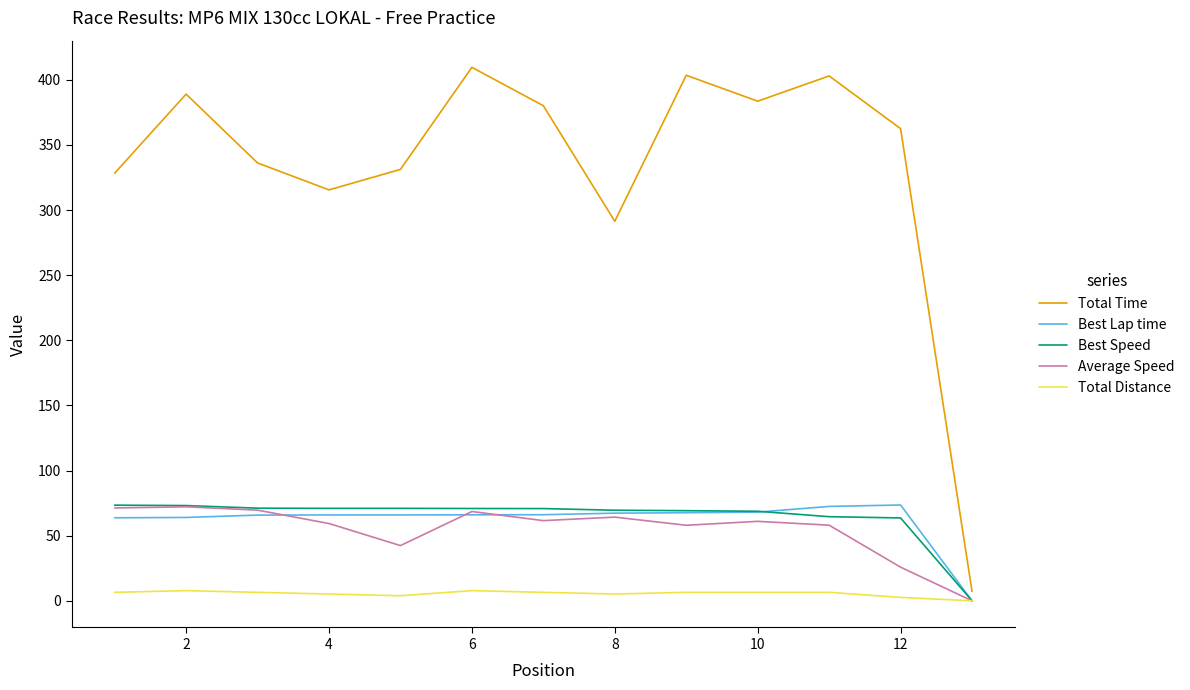

Which series has the largest total across all categories?

Total Time